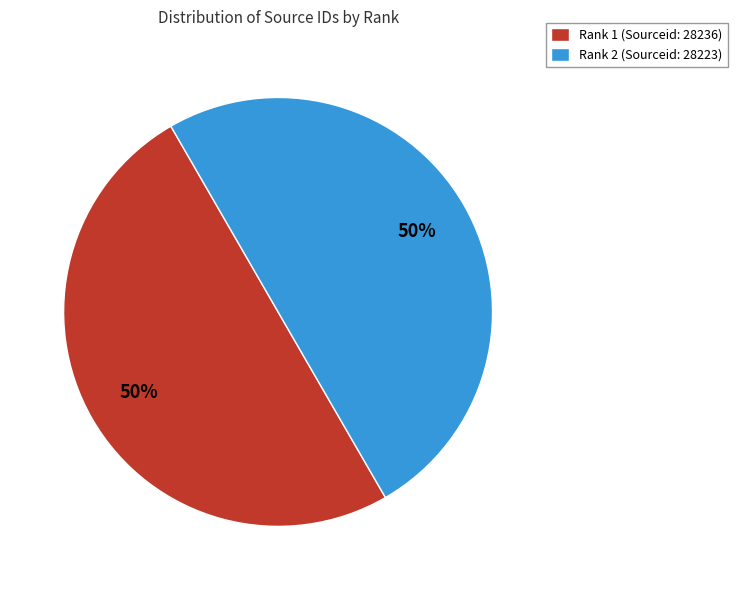

What percentage is the Rank 2 (Sourceid: 28223) slice, to the nearest percent?

50%